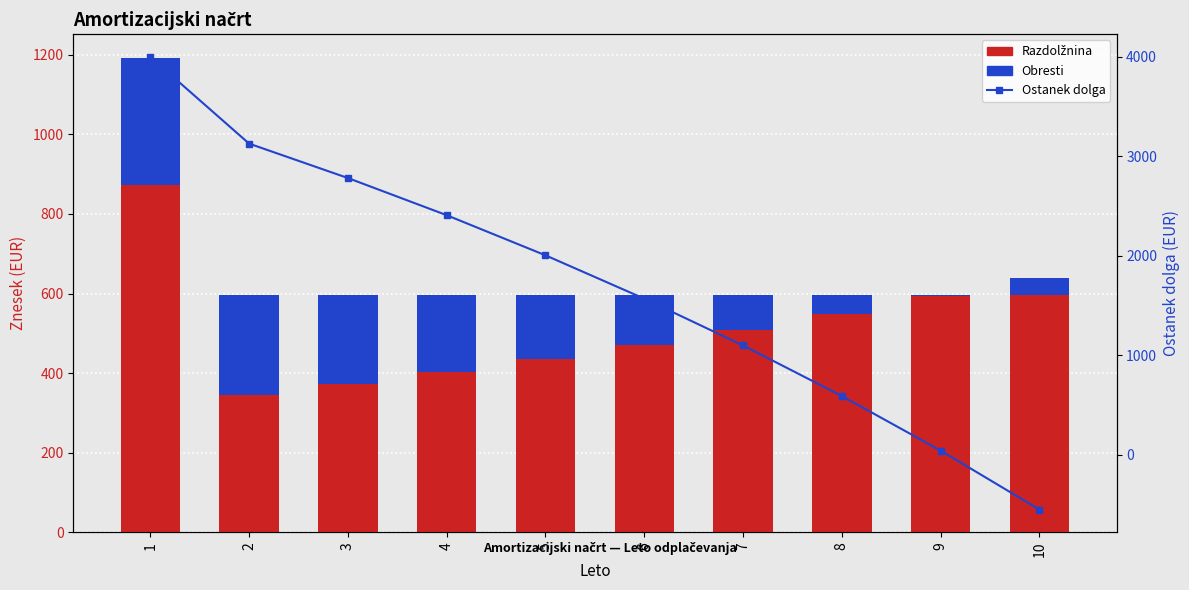

Which series changed the most between 3 and 5?

Ostanek dolga